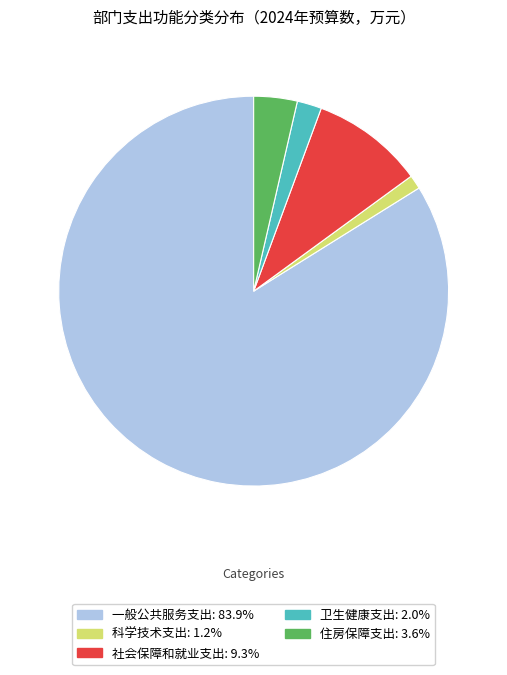

Which slice is the smallest?

科学技术支出